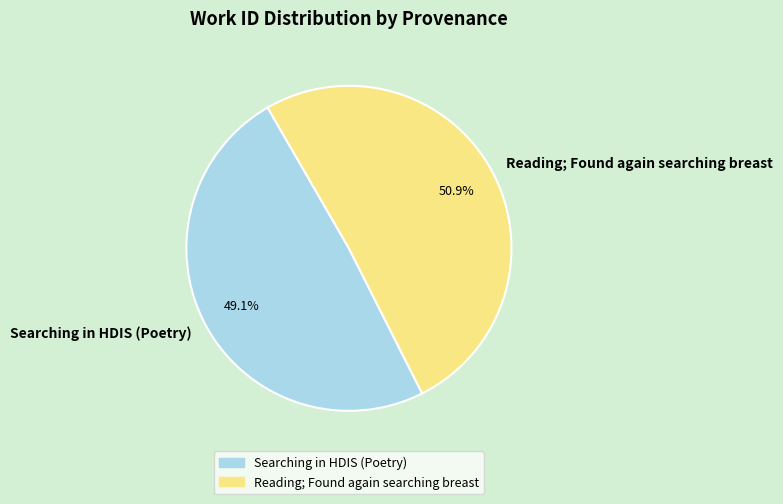

Does any single category account for the majority?

Yes